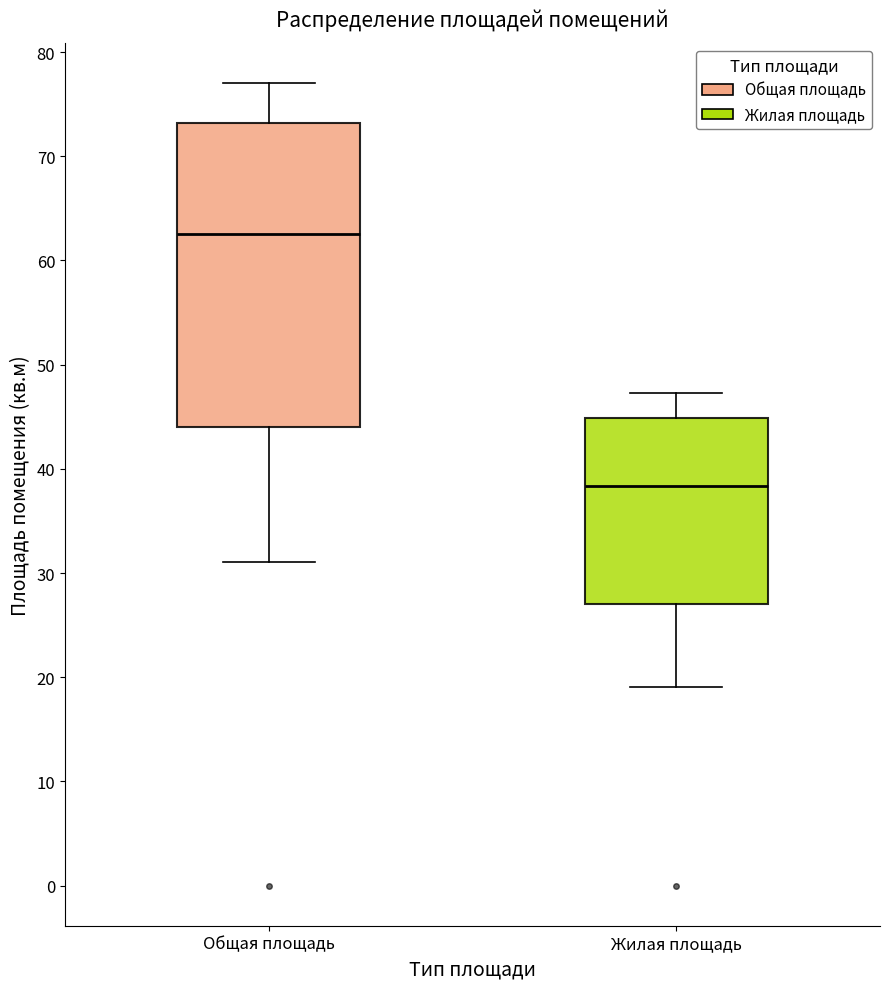

Reading left to right, transcribe this box plot: for each box, give where its median line is, the range the box spans, and where its two whiskers end, as read against the y-axis. The values are not printed on the chart, so give them approximately, as read against the axis.

Общая площадь: median 63, box 44 to 73, whiskers 31 to 77
Жилая площадь: median 38, box 27 to 45, whiskers 19 to 47